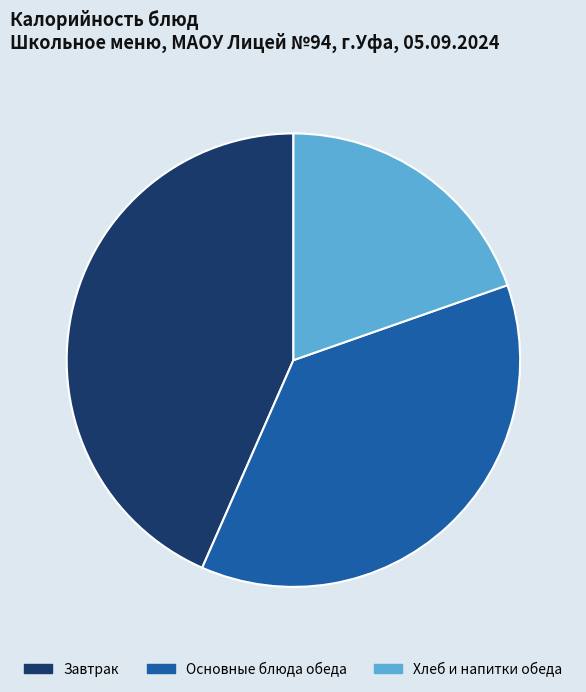

Rank the categories by value from highest to lowest.

Завтрак, Основные блюда обеда, Хлеб и напитки обеда